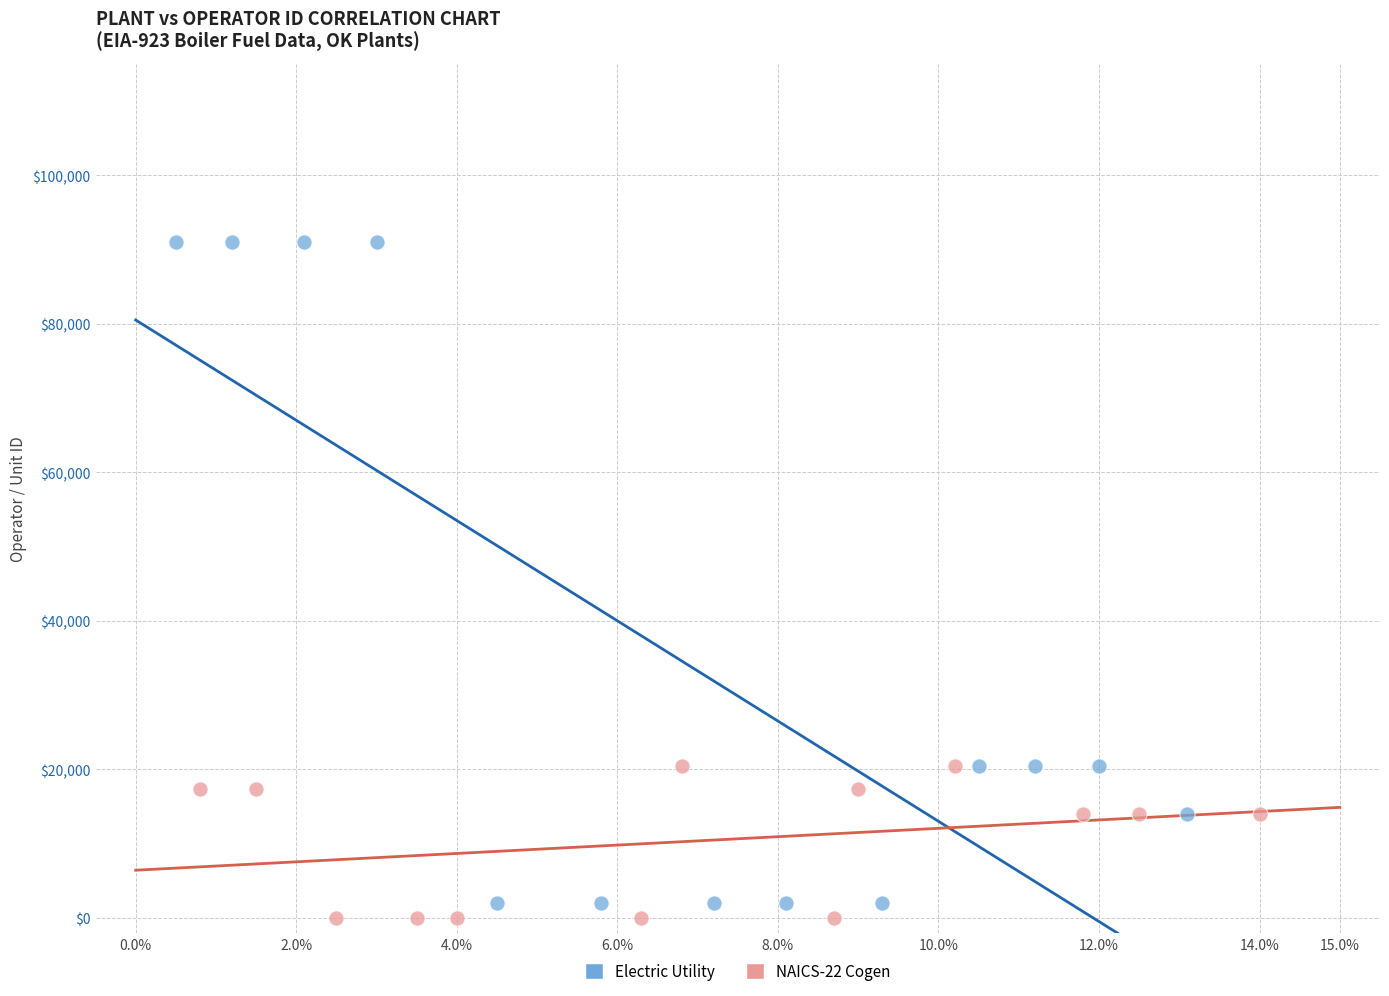

Which series has the widest spread of Y values?

Electric Utility